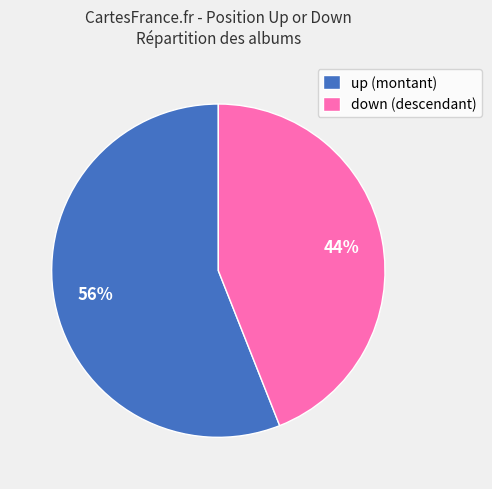

Rank the categories by value from highest to lowest.

up, down